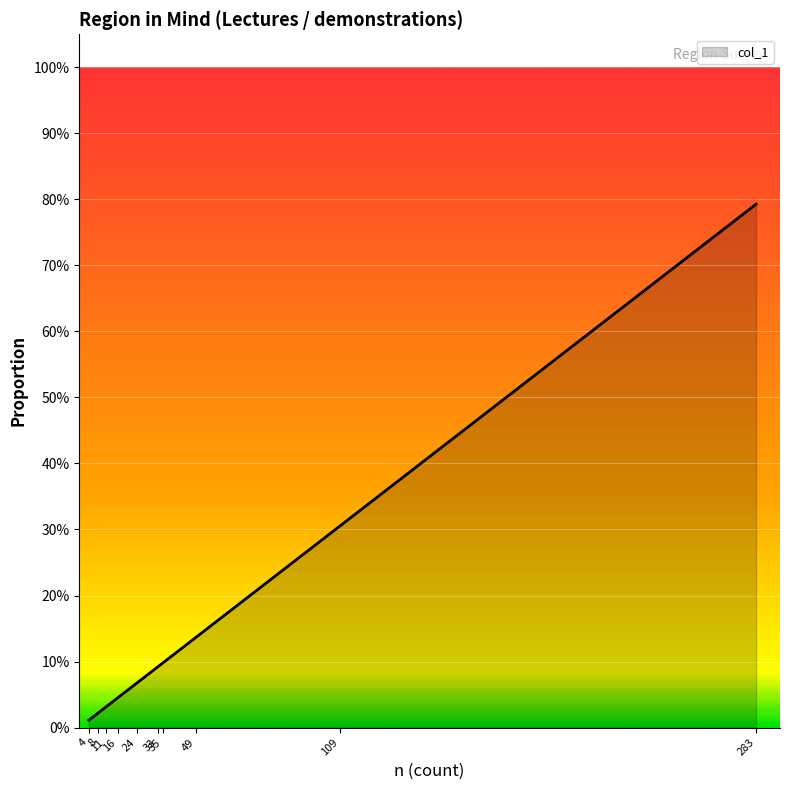

Does the chart display data point markers on the line(s)?

No